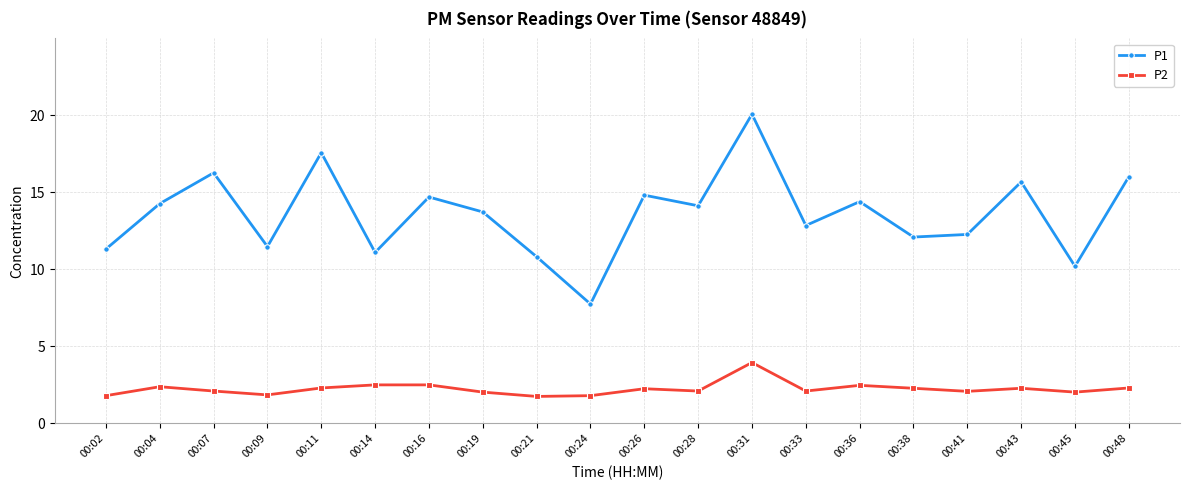

List the series in order of their peak value, highest first.

P1, P2